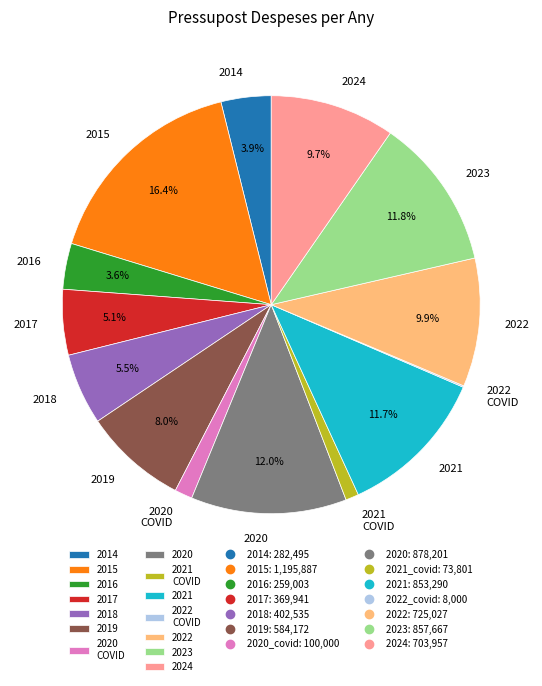

What is the largest slice in the pie chart?

2015